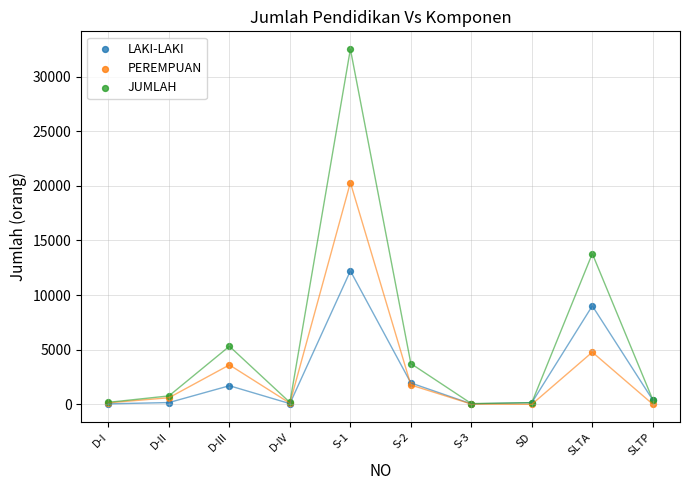

In the LAKI-LAKI series, what Y value is closest to 6130?

9015